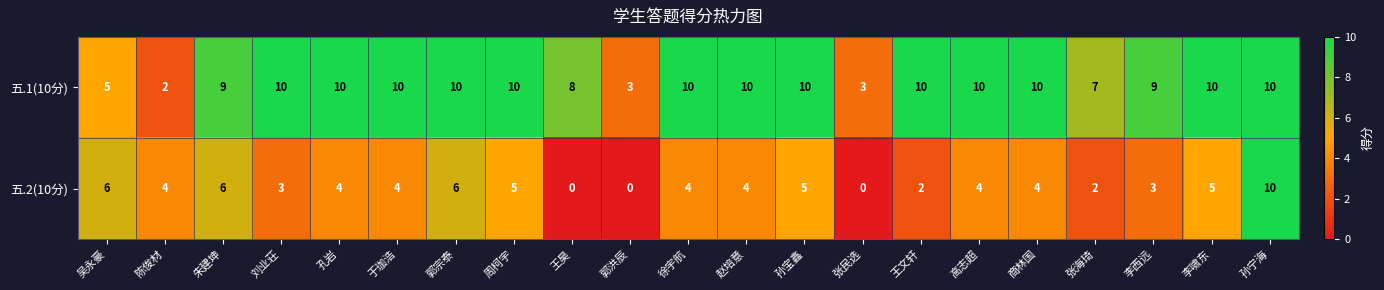

Count the number of categories in the chart.

21